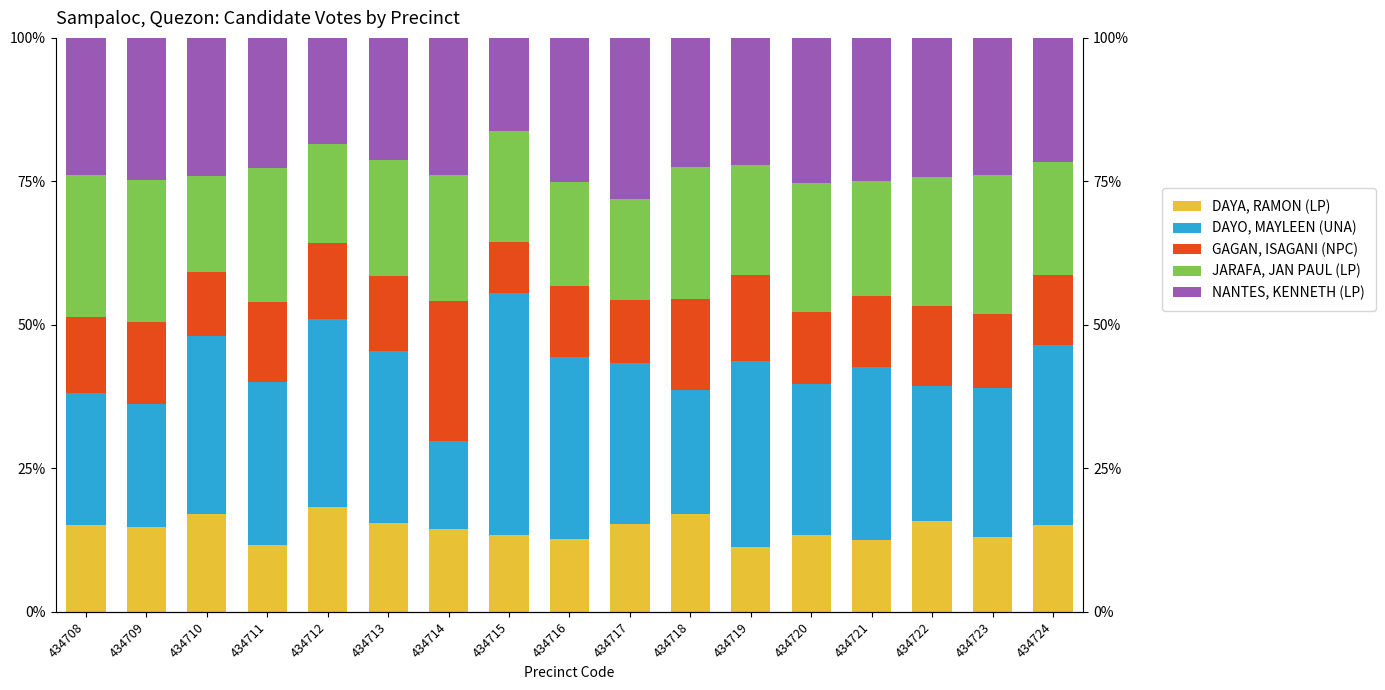

Where is JARAFA, JAN PAUL (LP) nearest to the value 20?

434721